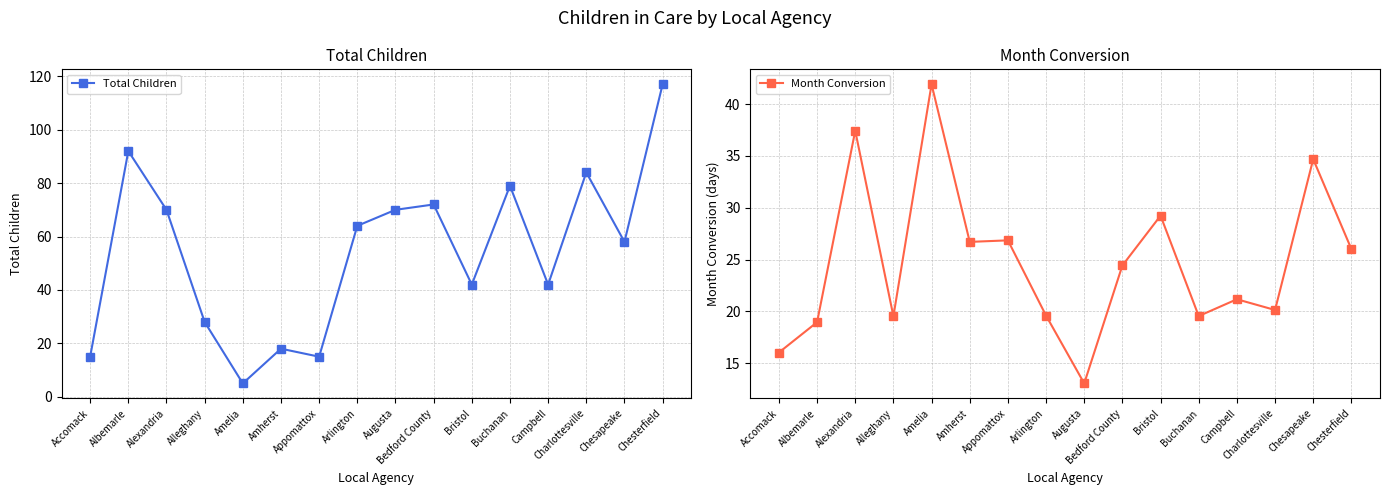

What is the difference between the maximum and minimum values in the Month Conversion series?

28.9